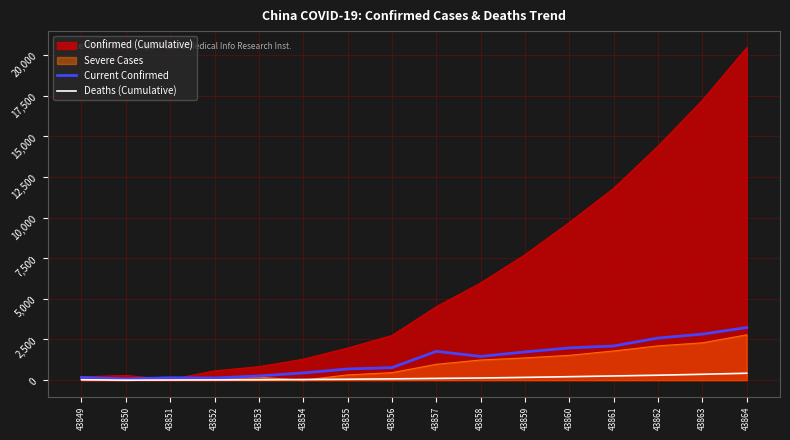

What is the highest value of the Current Confirmed series?

3235